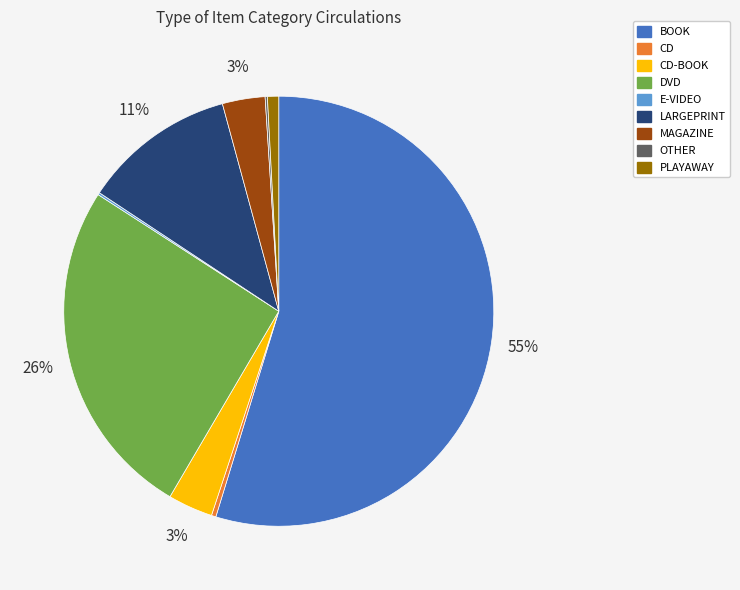

Between CD-BOOK and BOOK, which is larger?

BOOK